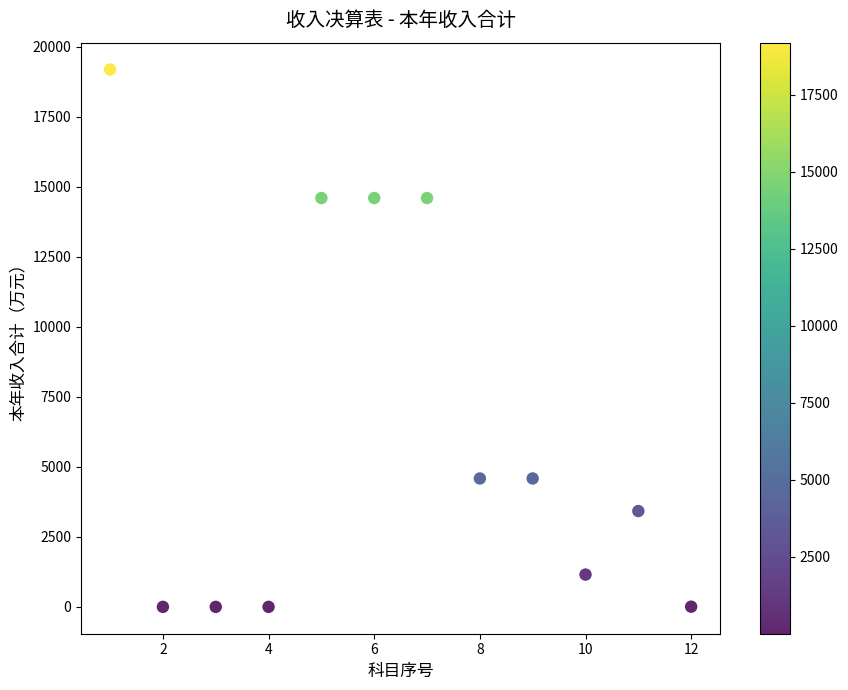

What is the average X value?

6.5